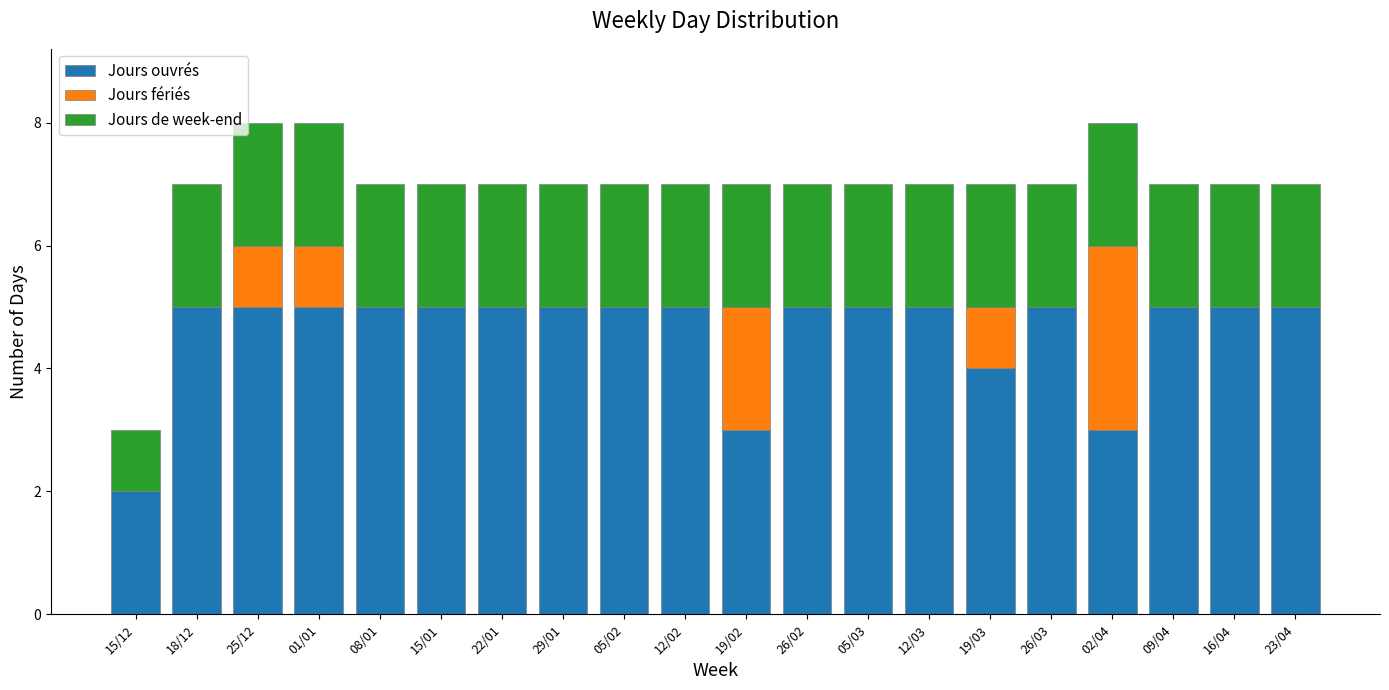

What is the highest value of the Jours ouvrés series?

5